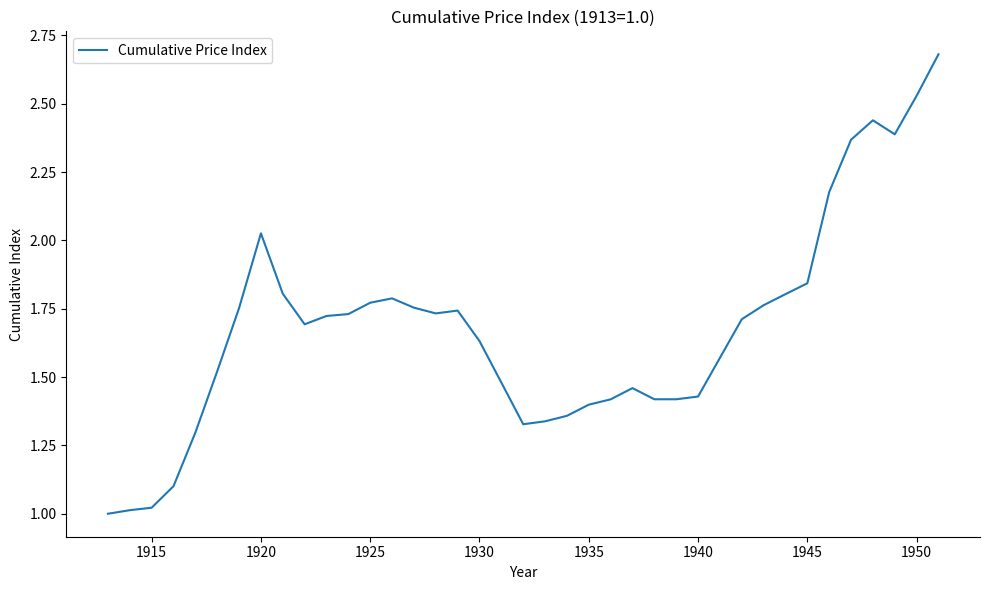

Does the chart display data point markers on the line(s)?

No